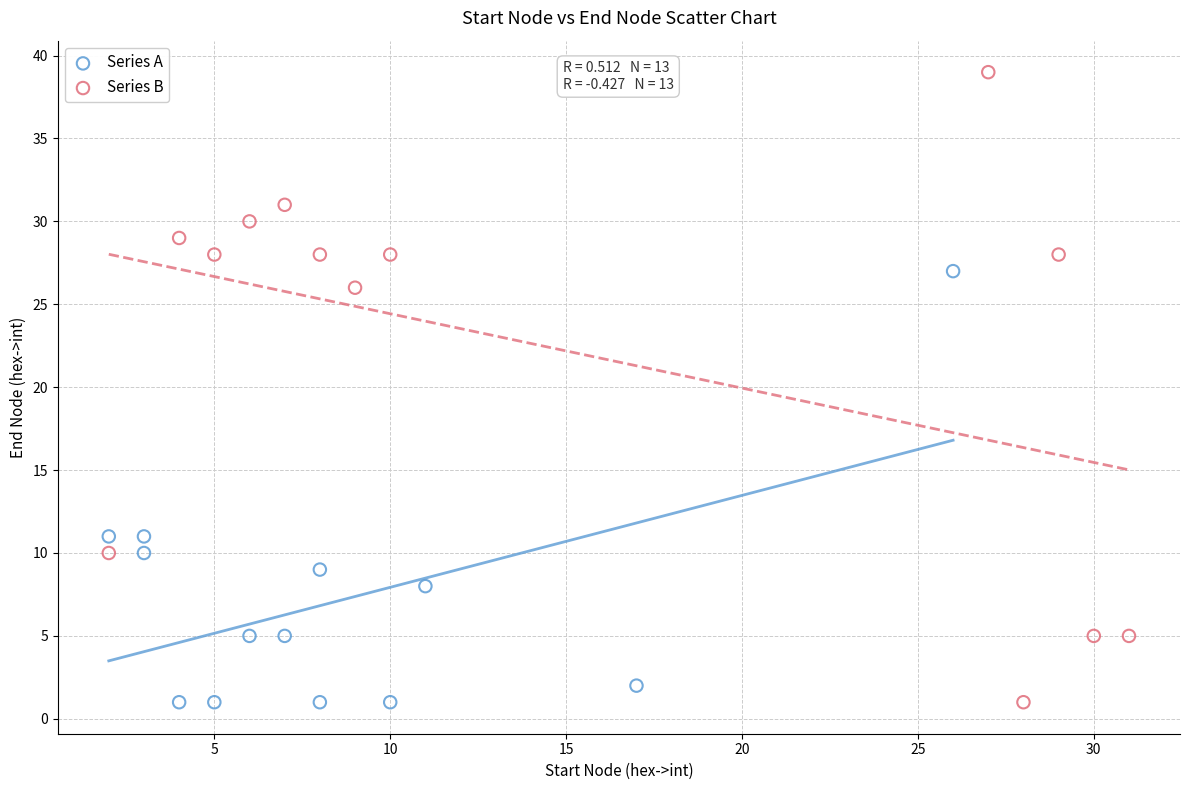

Which series reaches the maximum Y coordinate?

Series B